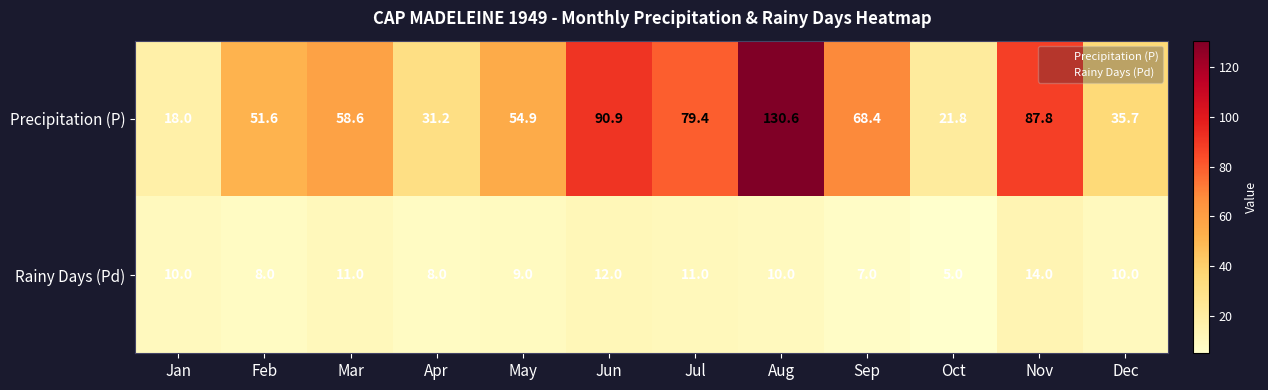

Reading left to right, list all the values displayed in this chart.

Precipitation (P): 18.0	51.6	58.6	31.2	54.9	90.9	79.4	130.6	68.4	21.8	87.8	35.7
Rainy Days (Pd): 10.0	8.0	11.0	8.0	9.0	12.0	11.0	10.0	7.0	5.0	14.0	10.0